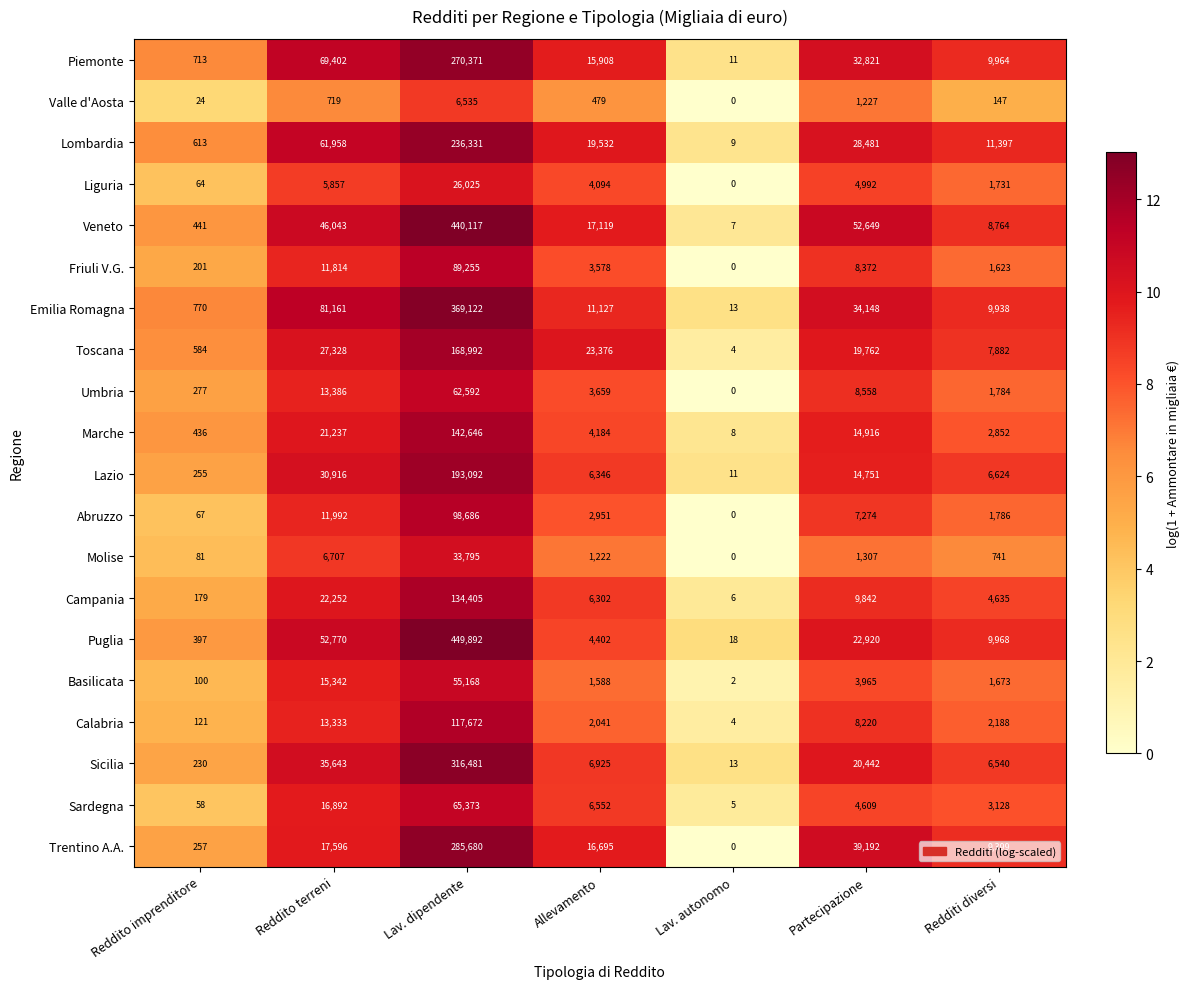

What is the maximum value shown in the chart?

449892